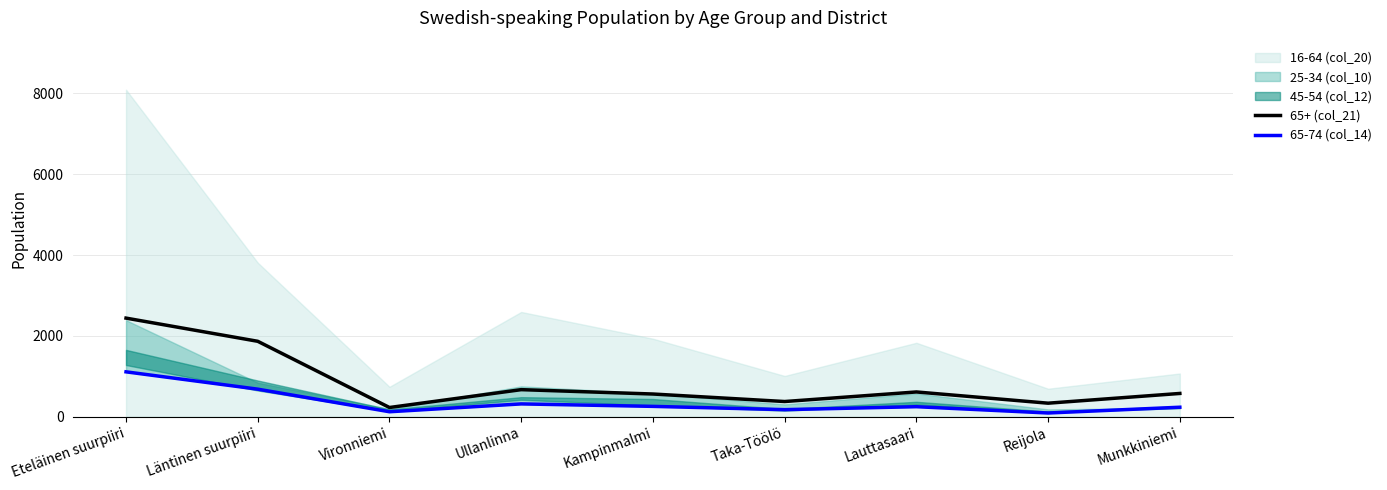

What is the value of the 65-74 (col_14) point at the 4th from the left?

315